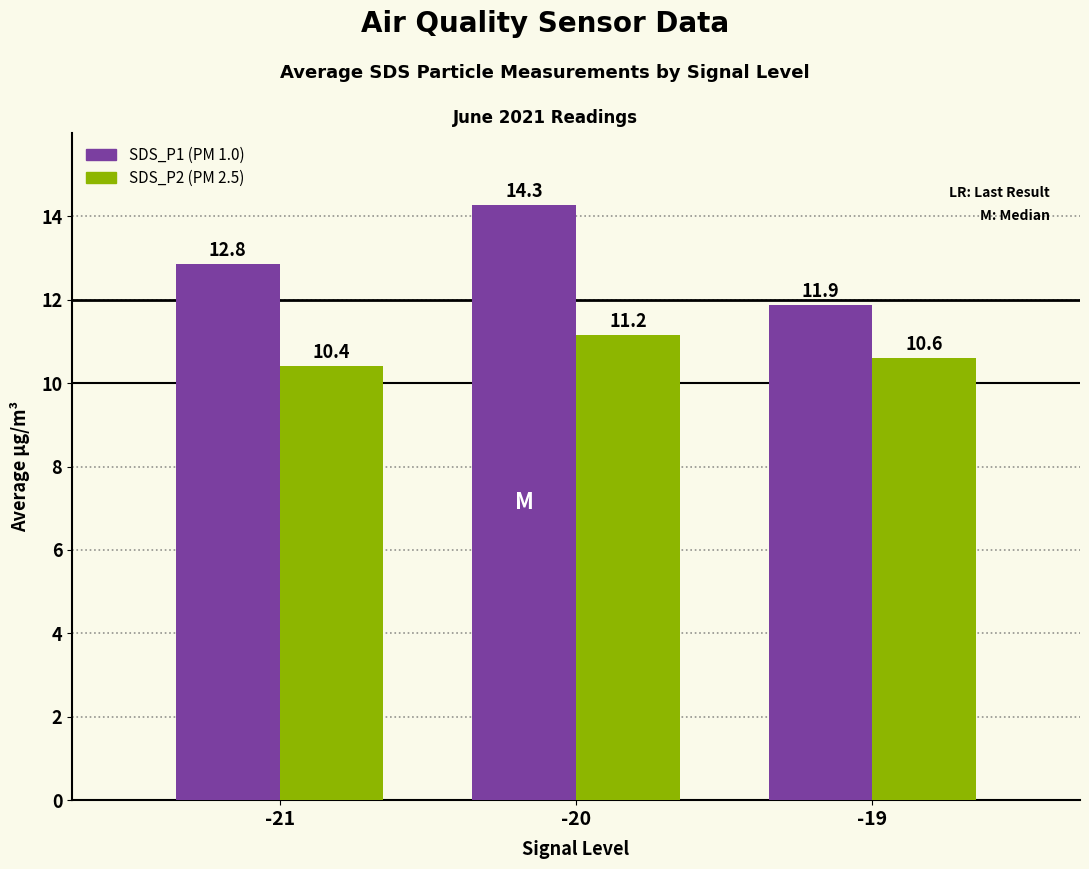

Which label corresponds to the smallest value in the chart?

-21